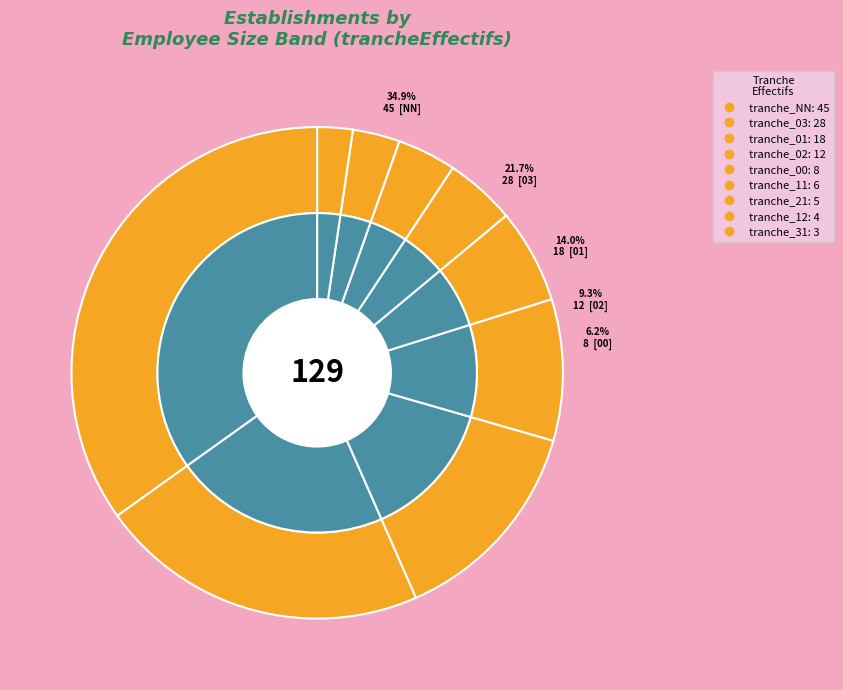

To the nearest percent, what is the average slice percentage?

11%